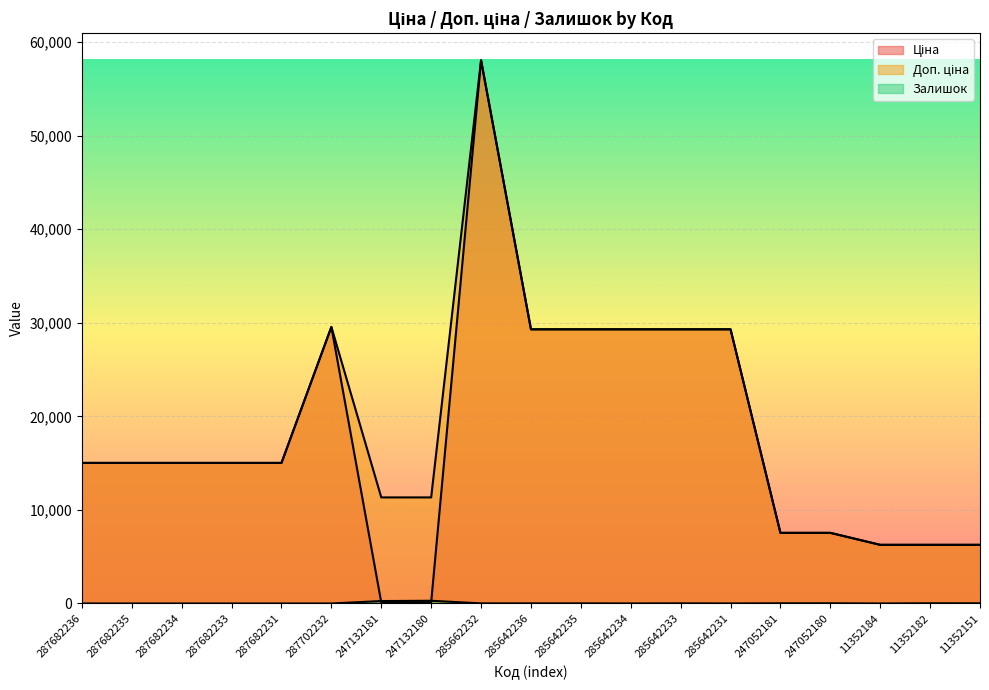

True or false: Ціна and Залишок cross at least once.

True